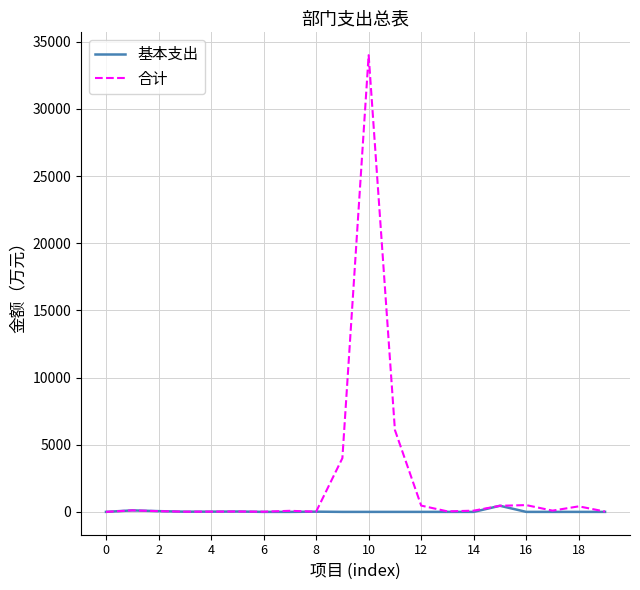

Does the chart have visible grid lines?

Yes